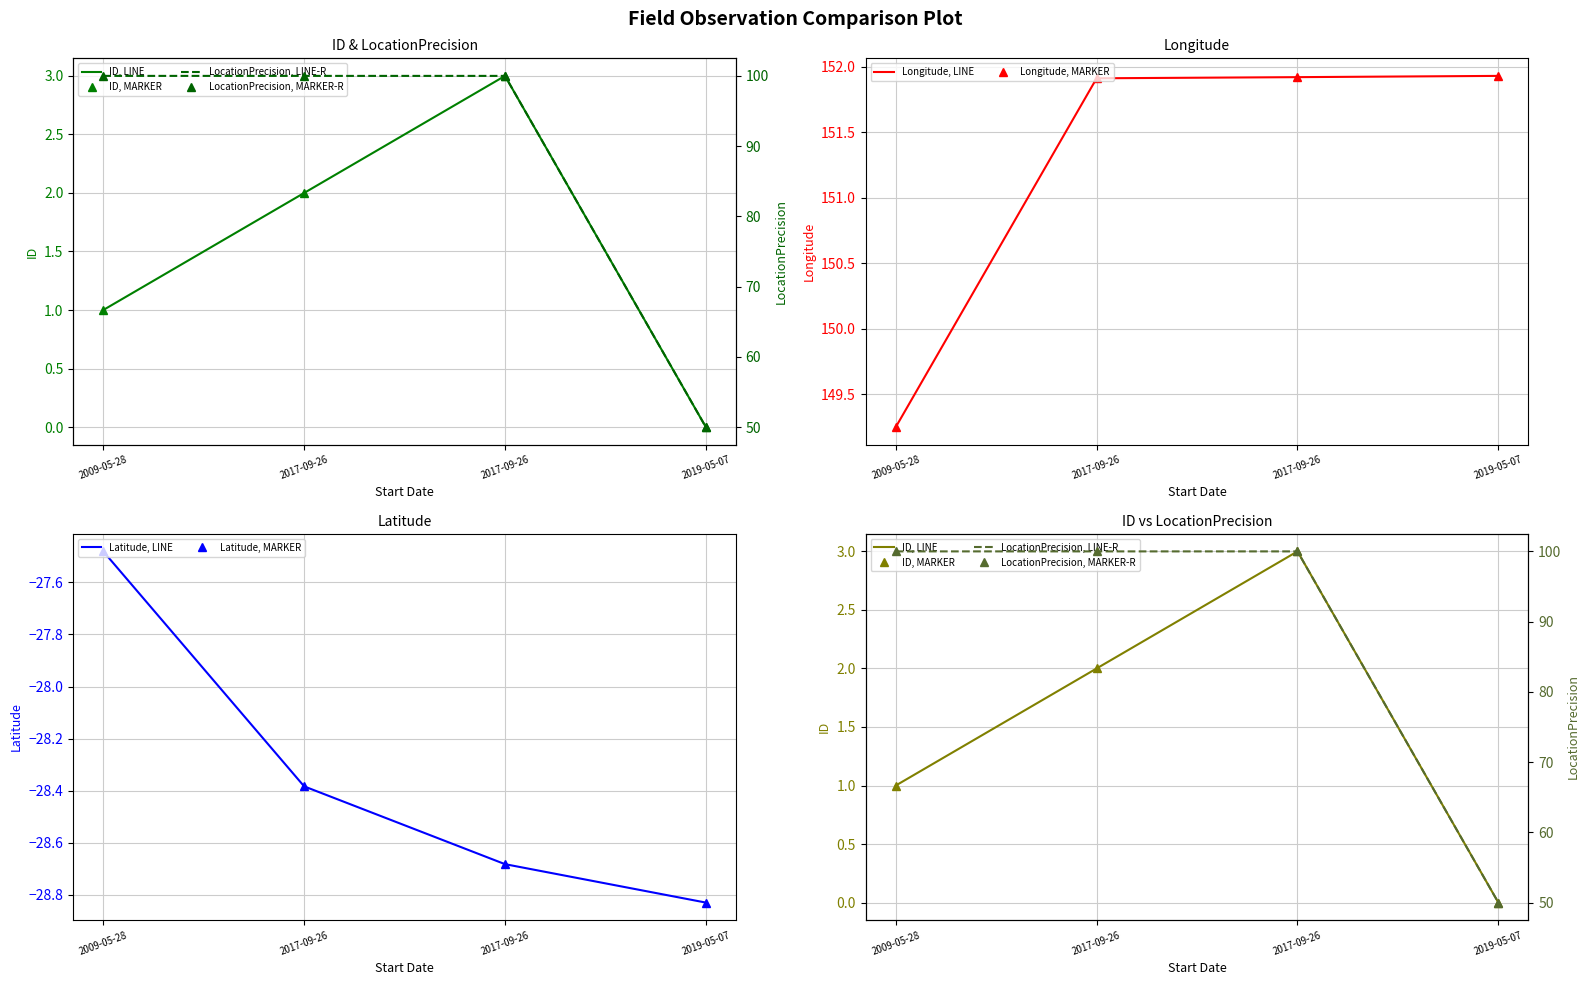

List the series in order of their overall mean, highest first.

Longitude, LocationPrecision, ID, Latitude